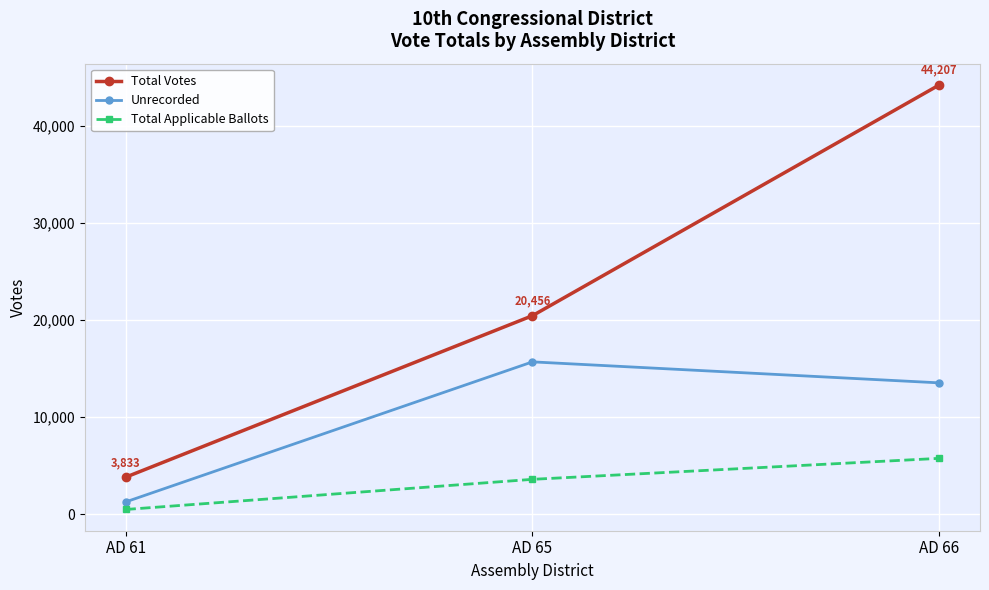

Which series has the largest total across all categories?

Total Votes